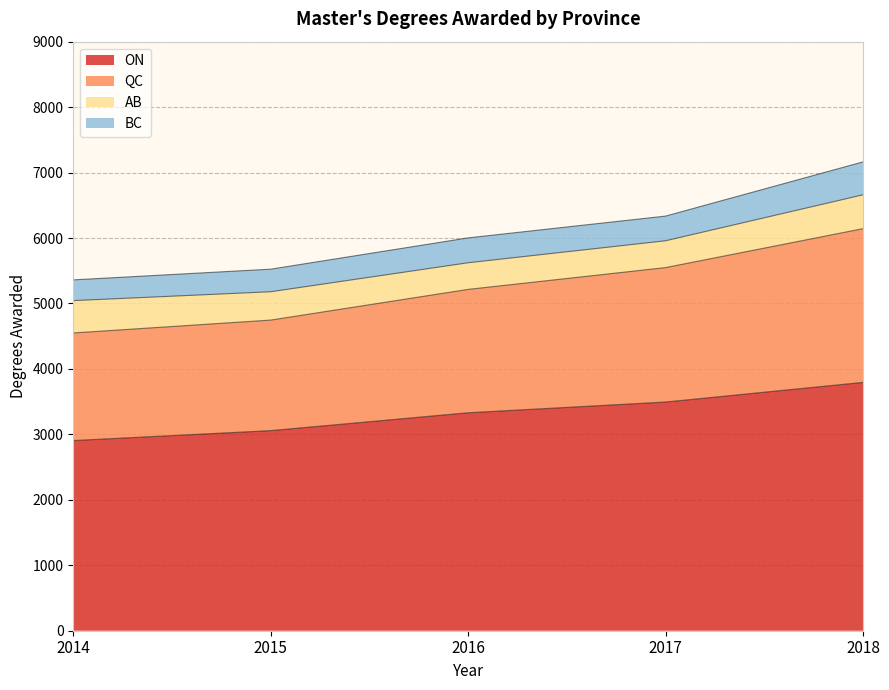

What is the difference between the maximum and second lowest values in the ON series?

737.0